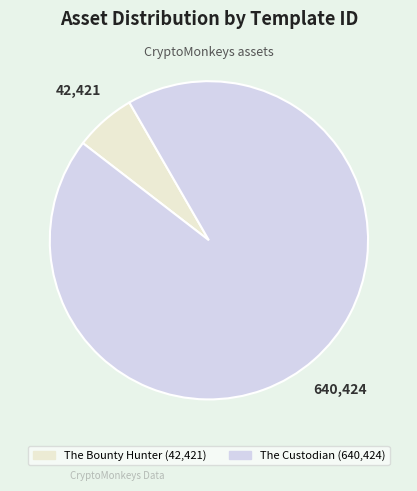

Does any single category account for the majority?

Yes